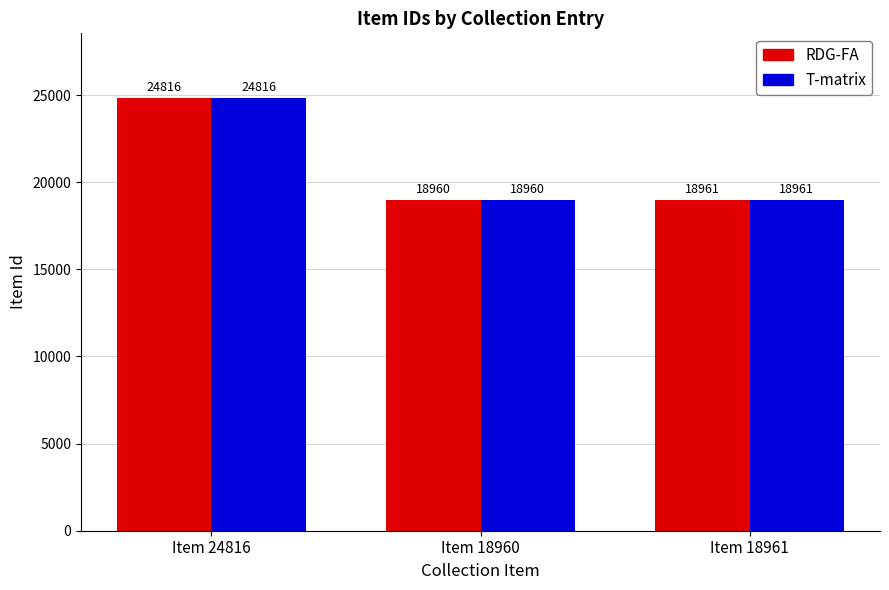

How many categories are shown in the chart?

3